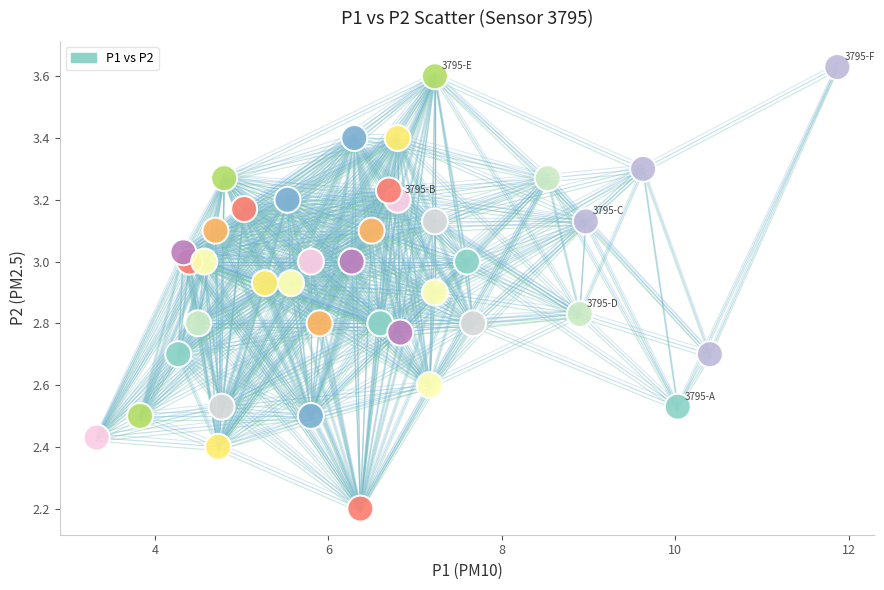

What Y value in the scatter plot is closest to 2?

2.2